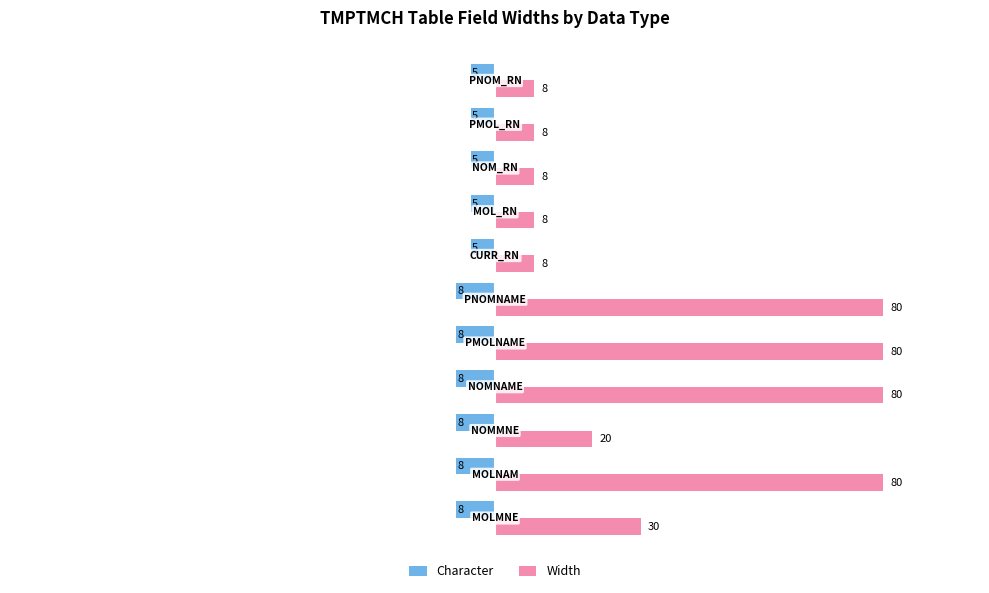

What is the total value across all series at MOLNAM?

72